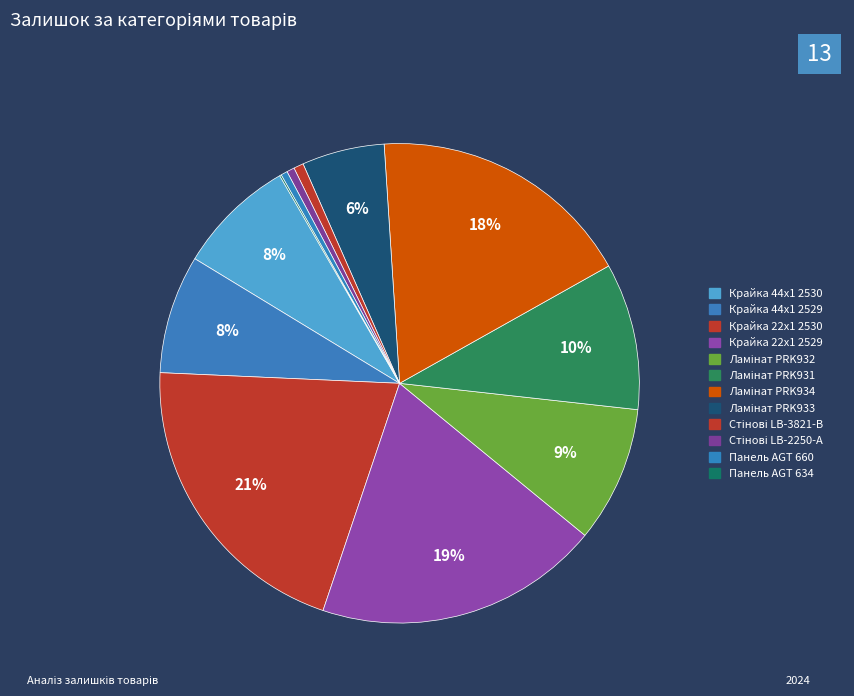

What is the smallest slice in the pie chart?

Панель AGT 634